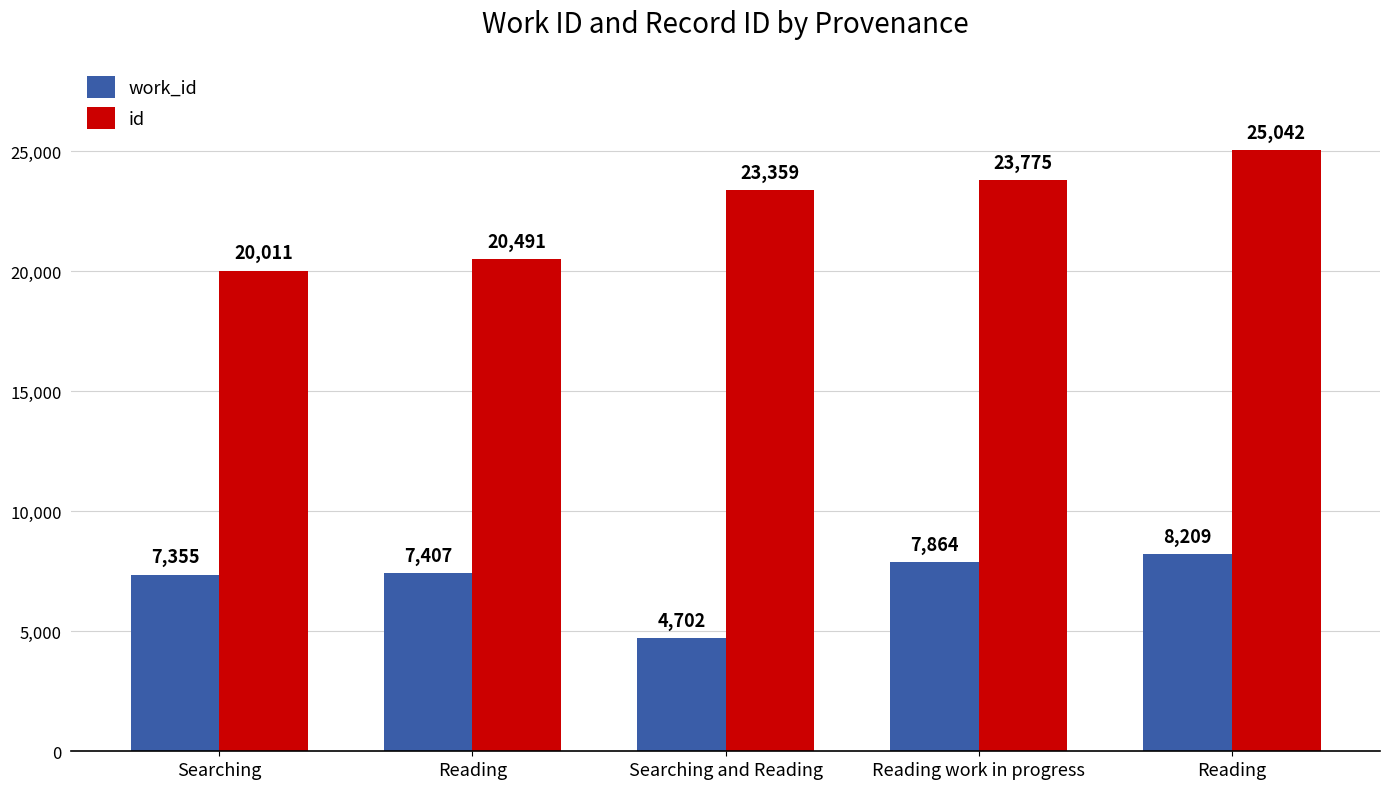

The id series shows 25042 at Reading. True or false?

True